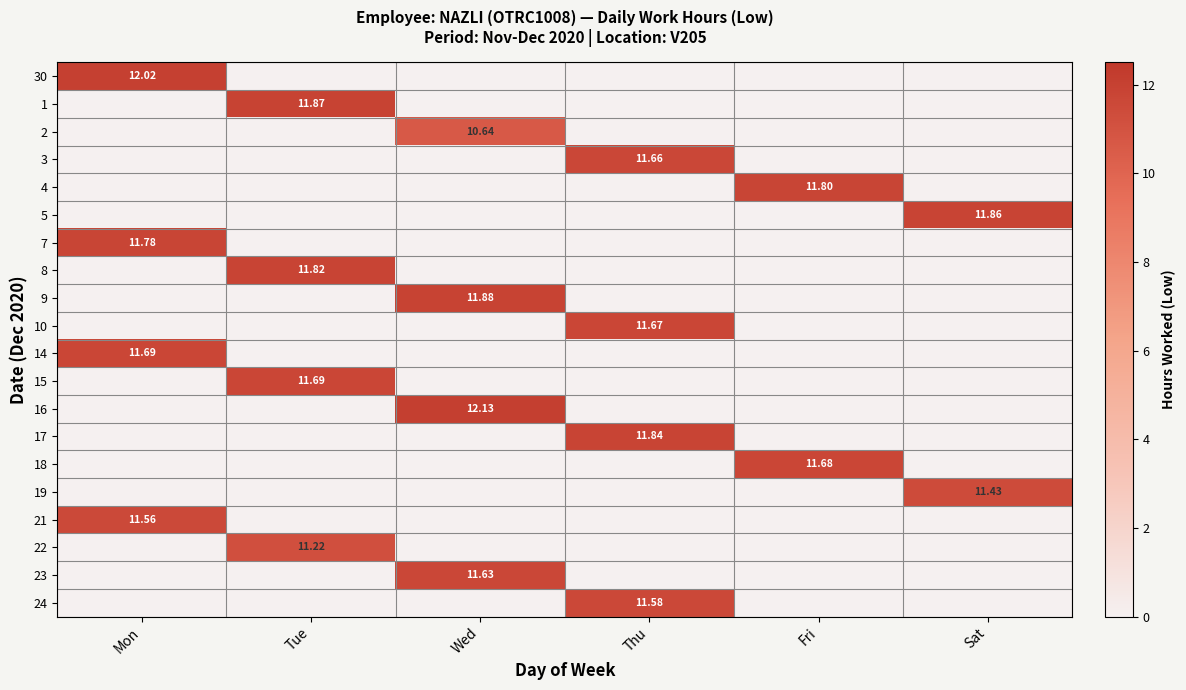

True or false: 7 has a value of 0.0 at Sat.

True